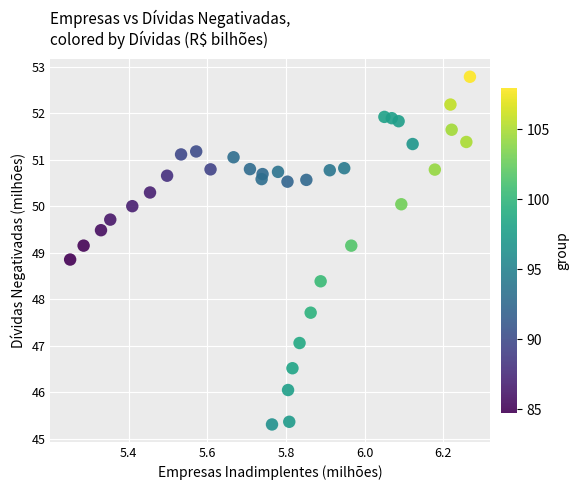

What is the range of X values (max minus min)?

1.0